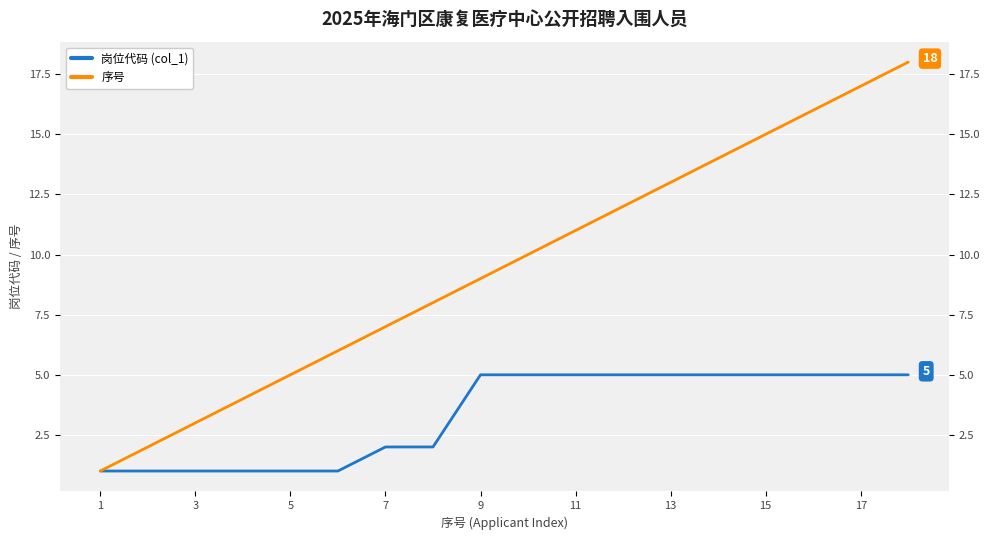

The value of 岗位代码 (col_1) at 17 is 5. True or false?

True